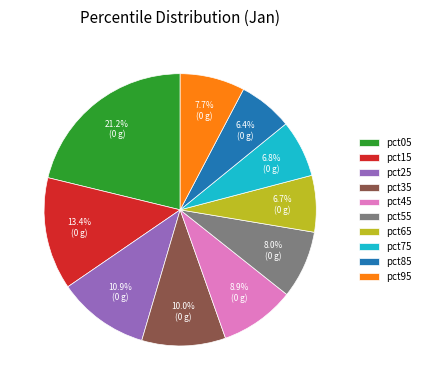

Which slice is the largest?

pct05